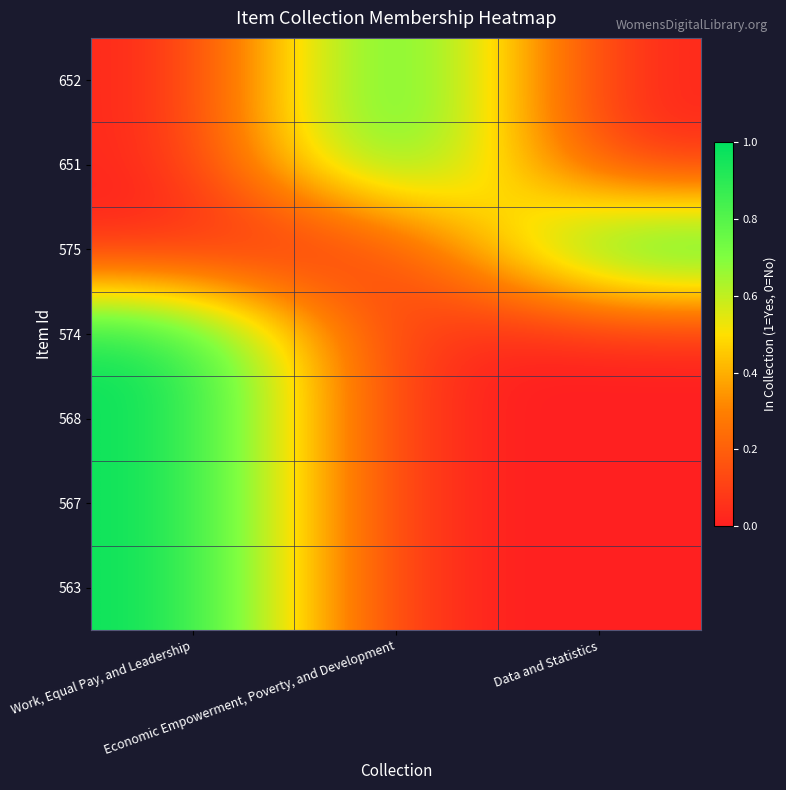

At Data and Statistics, list the series in order from largest to smallest.

575, 652, 651, 574, 568, 567, 563